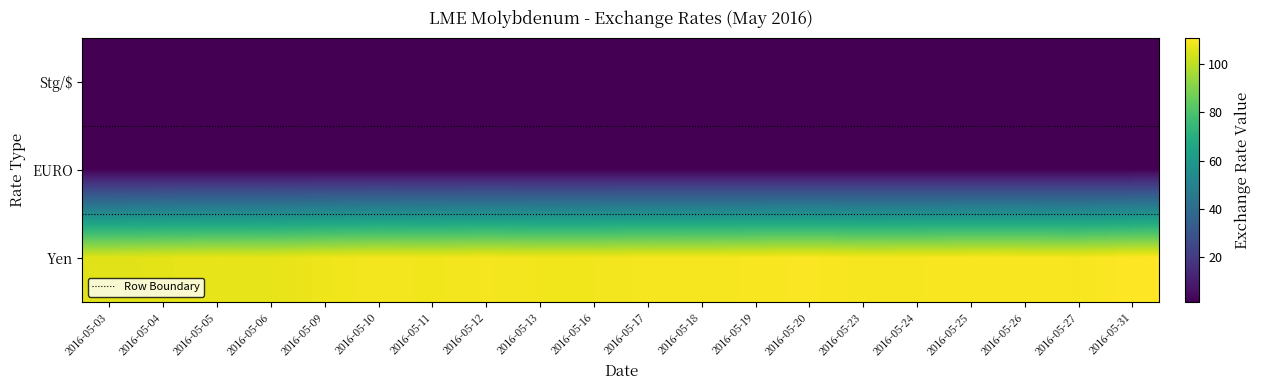

What is the minimum value shown in the chart?

1.1